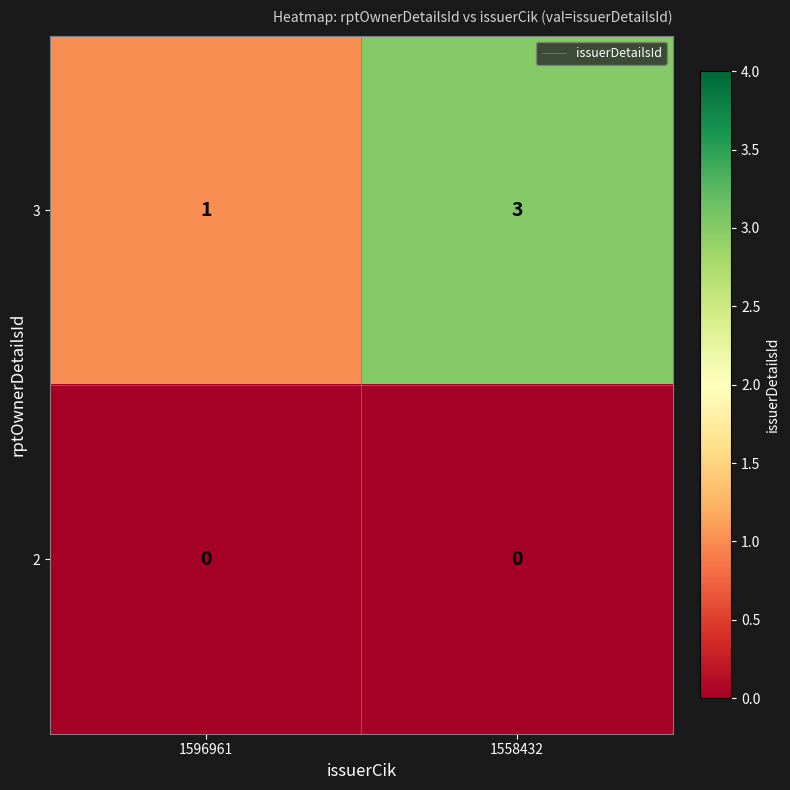

What is the sum of the 3 values at 1596961 and 1558432?

4